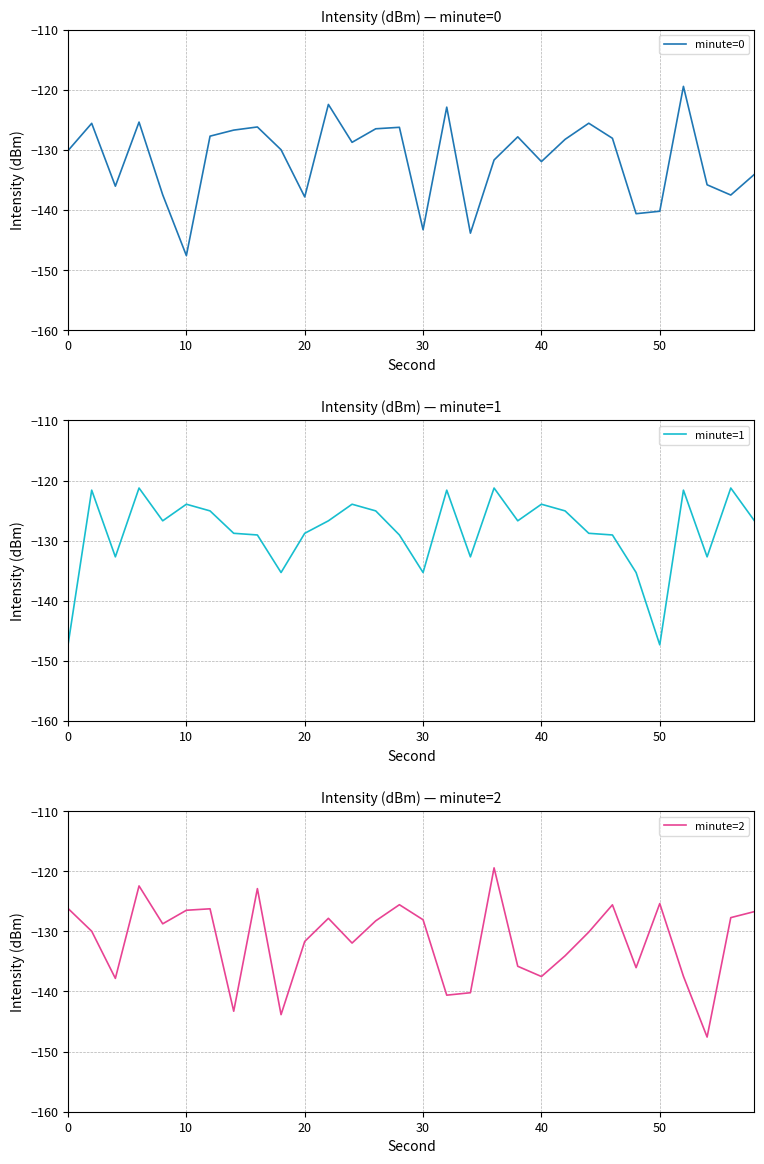

What is the average value of the minute=1 series?

-128.5